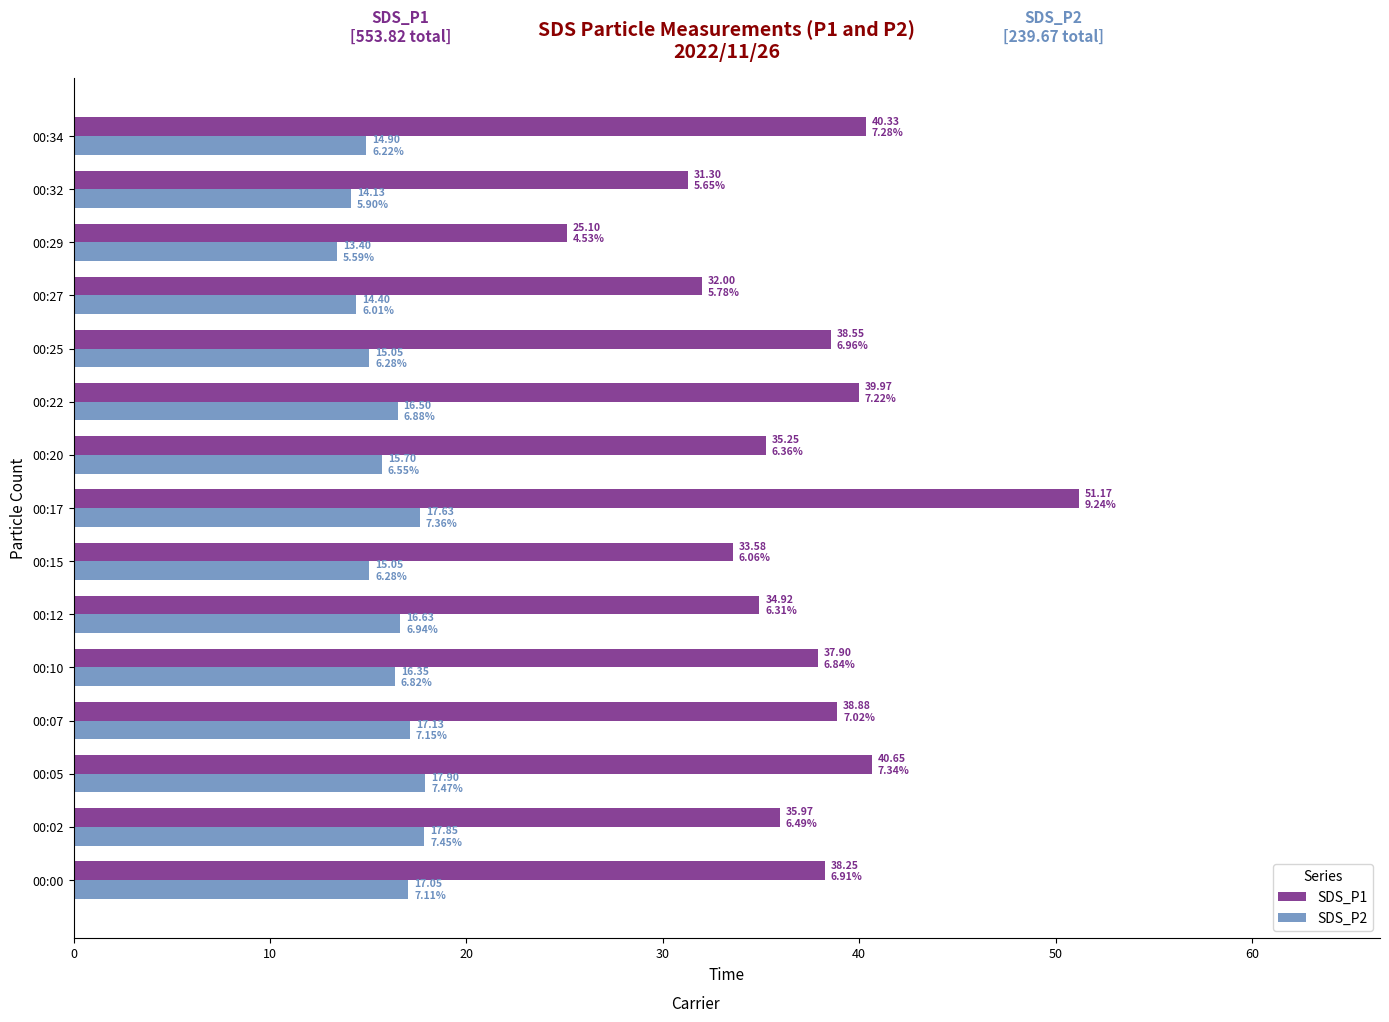

What is the highest value of the SDS_P1 series?

51.2